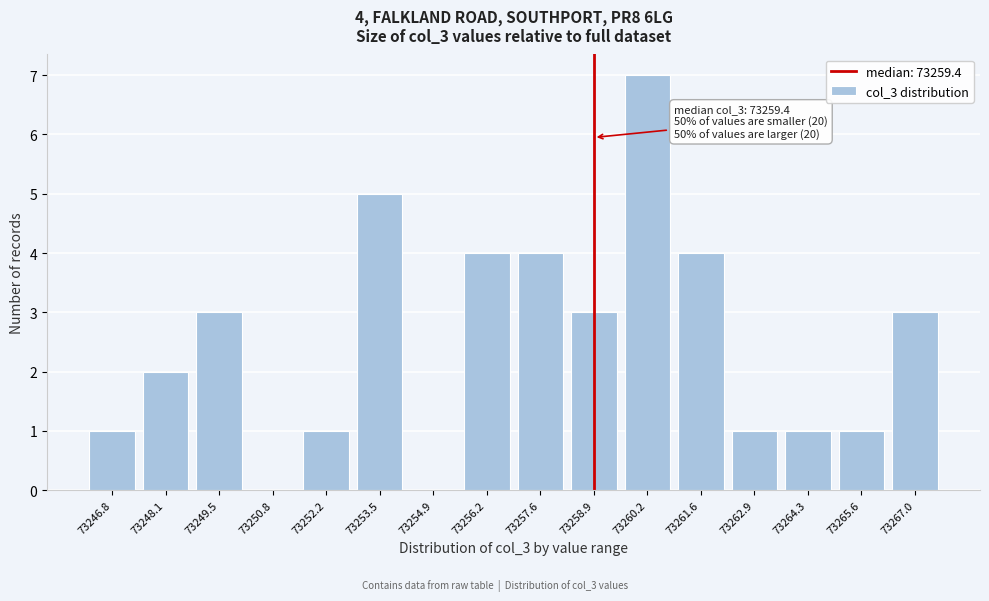

Reading left to right, transcribe all the data shown in this chart.

73246.8=1	73248.1=2	73249.5=3	73250.8=0	73252.2=1	73253.5=5	73254.9=0	73256.2=4	73257.6=4	73258.9=3	73260.2=7	73261.6=4	73262.9=1	73264.3=1	73265.6=1	73267.0=3